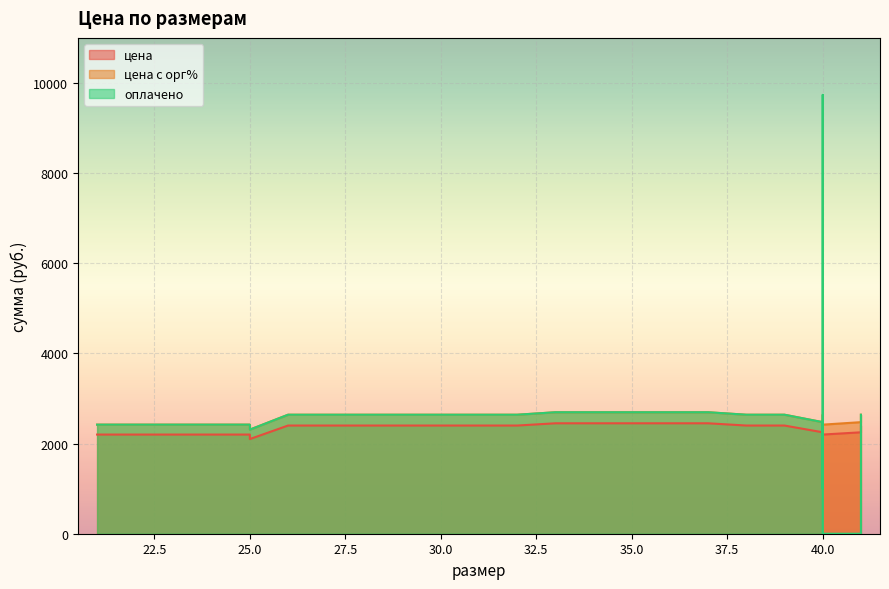

Which series has the largest total across all categories?

оплачено